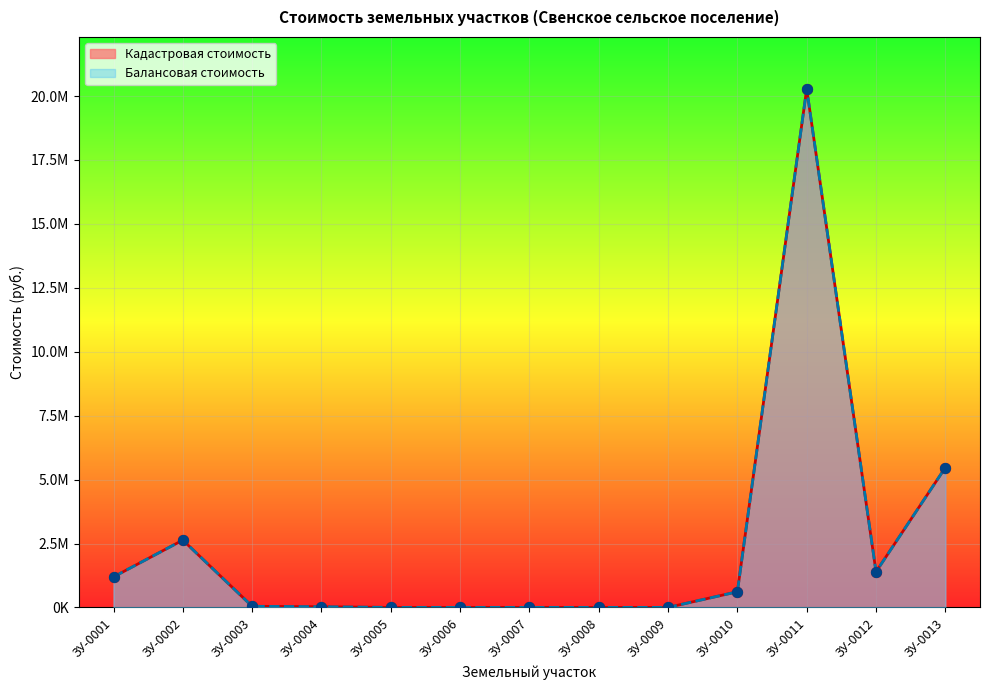

What are all the series names shown in the legend?

Кадастровая стоимость, Балансовая стоимость